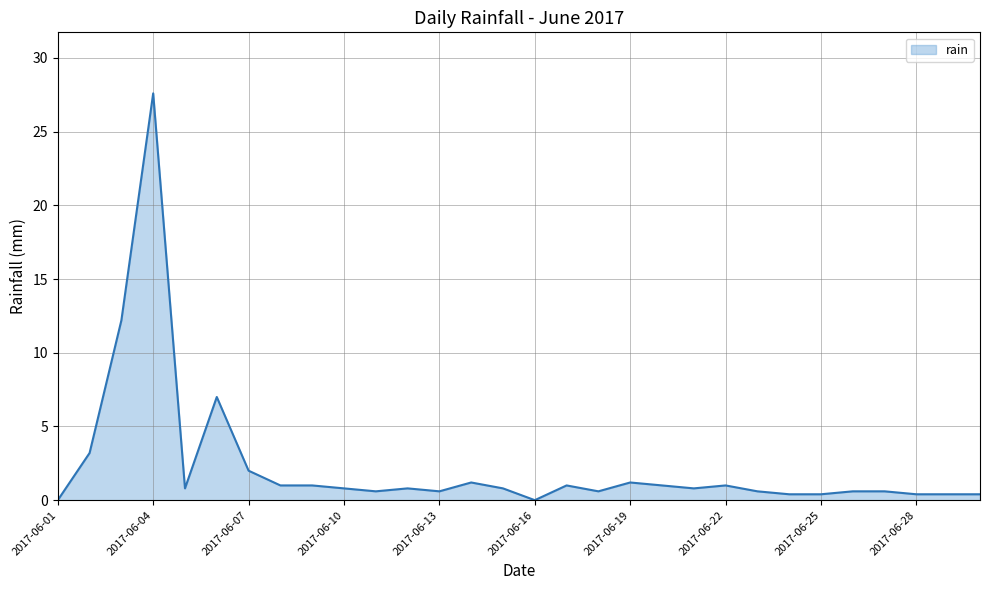

What is the greatest value displayed?

27.6